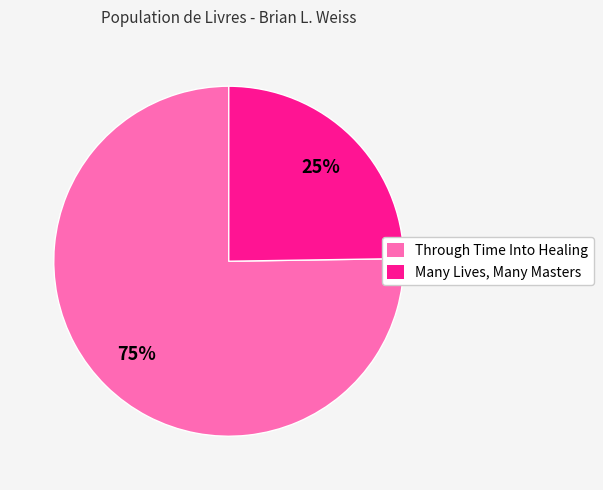

The Through Time Into Healing slice represents 66% of the pie. True or false?

False